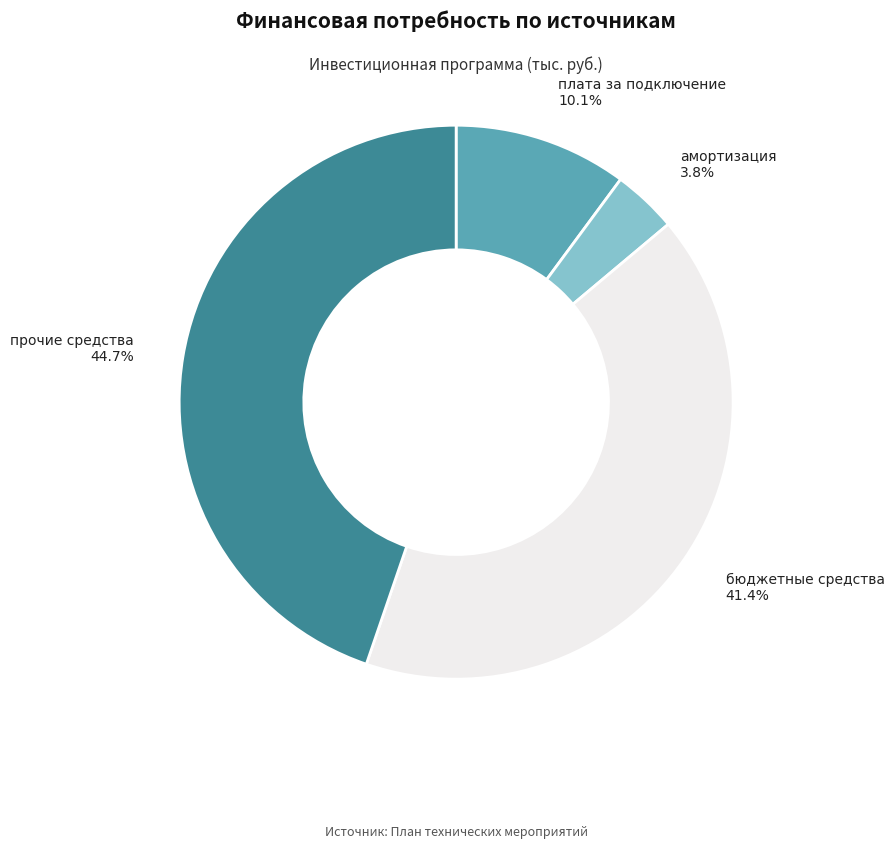

What percentage is NOT represented by бюджетные средства?

58.6%